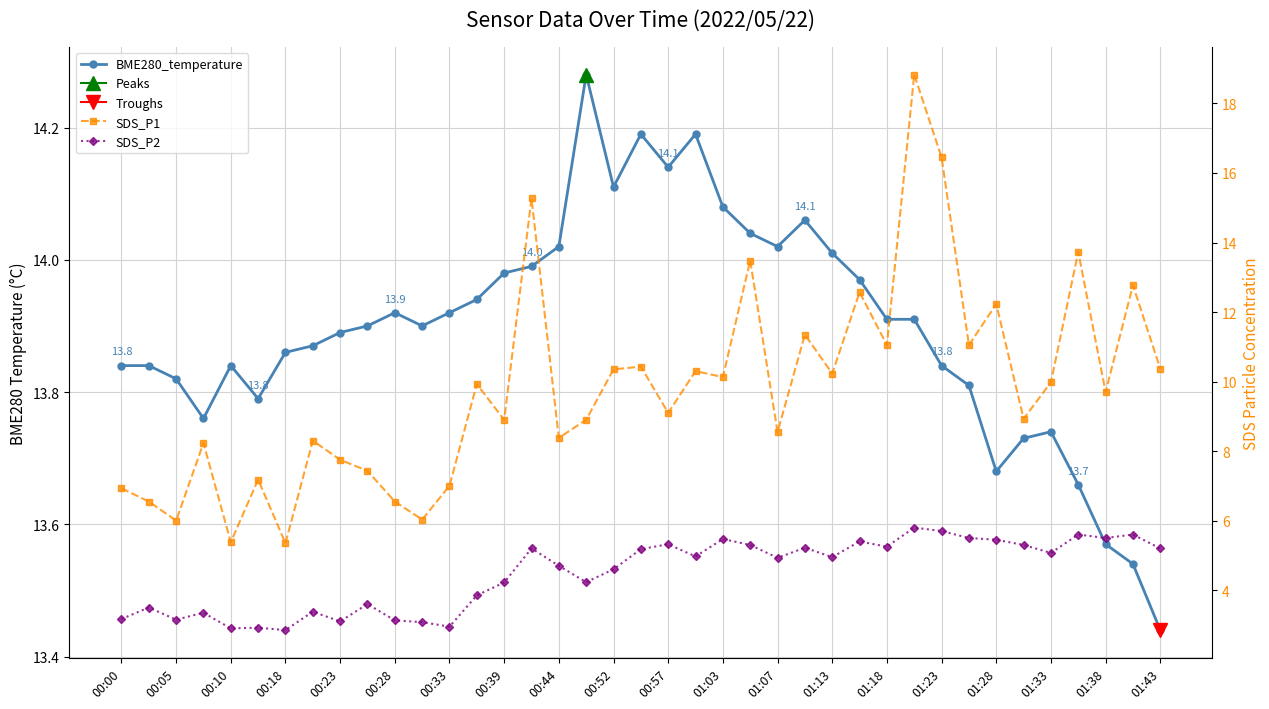

What is the highest value of the BME280_temperature series?

14.3